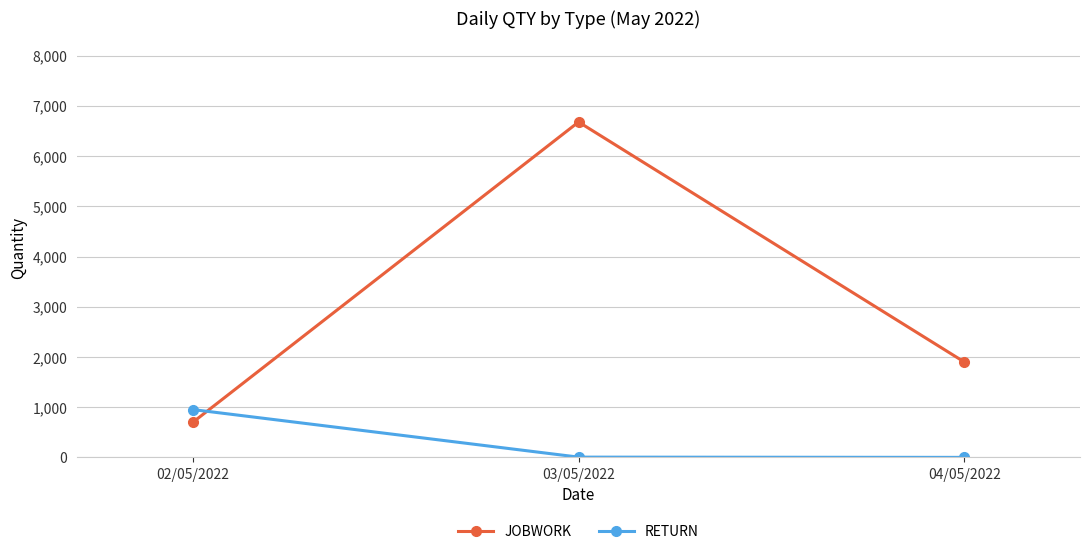

True or false: JOBWORK has a value of 1258 at 02/05/2022.

False